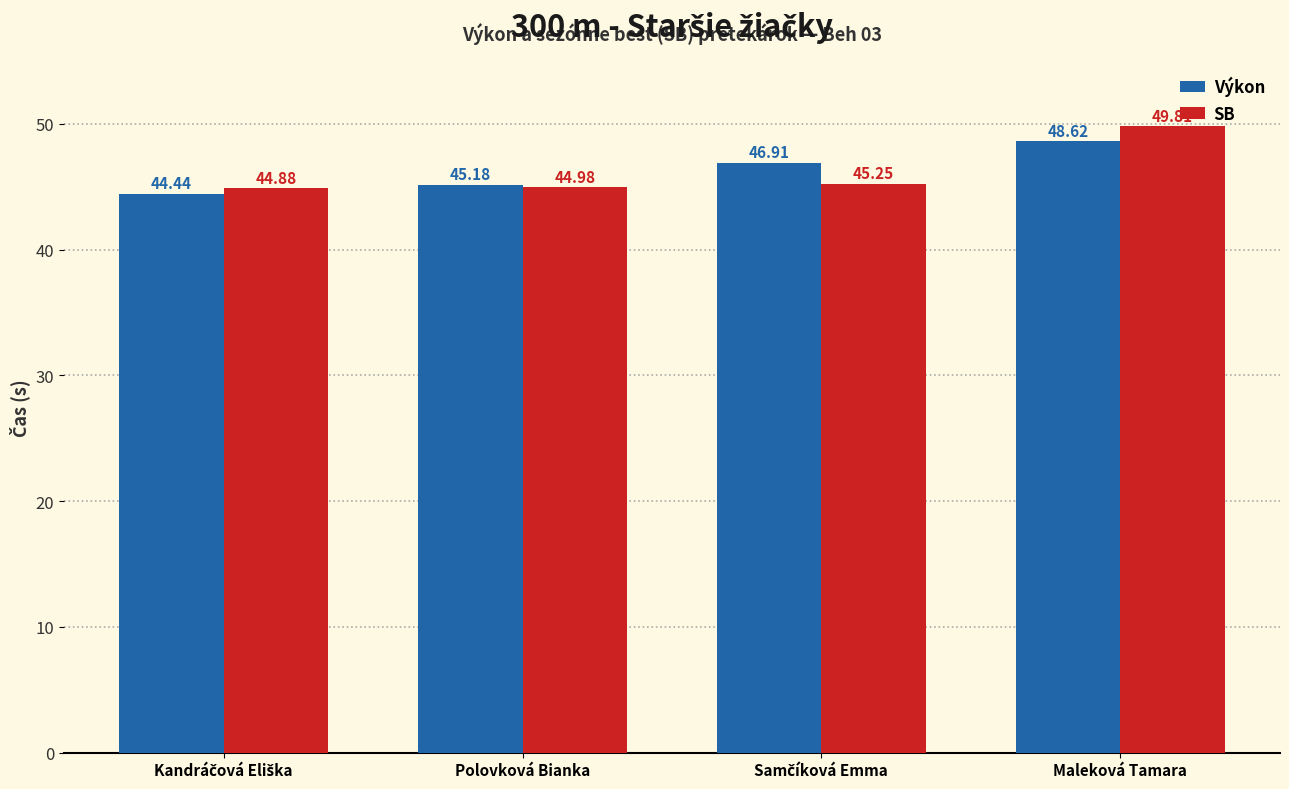

Are the bars grouped side by side (vs. stacked)?

Yes